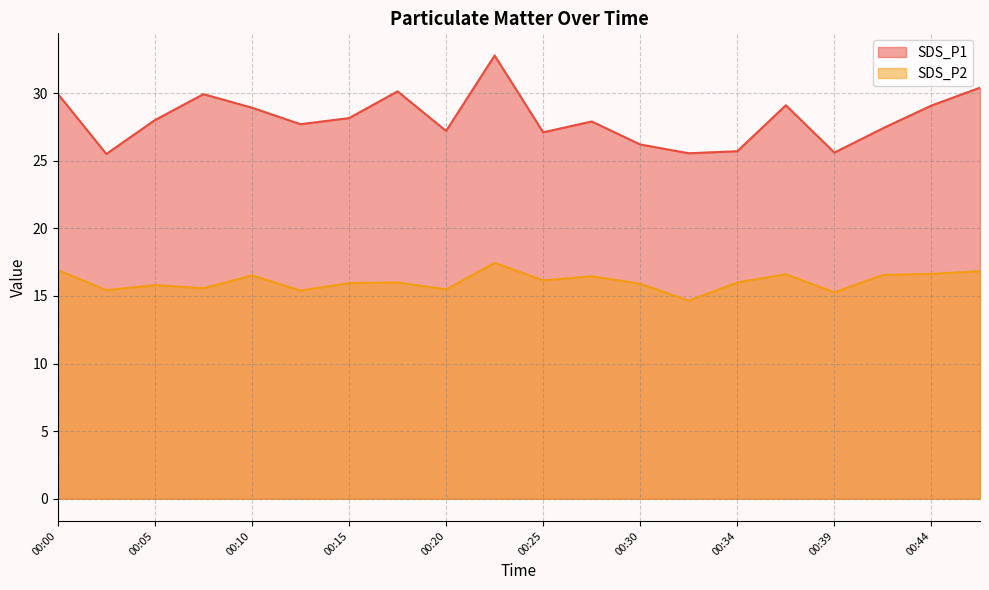

The value of SDS_P2 at 00:32 is 22.8. True or false?

False